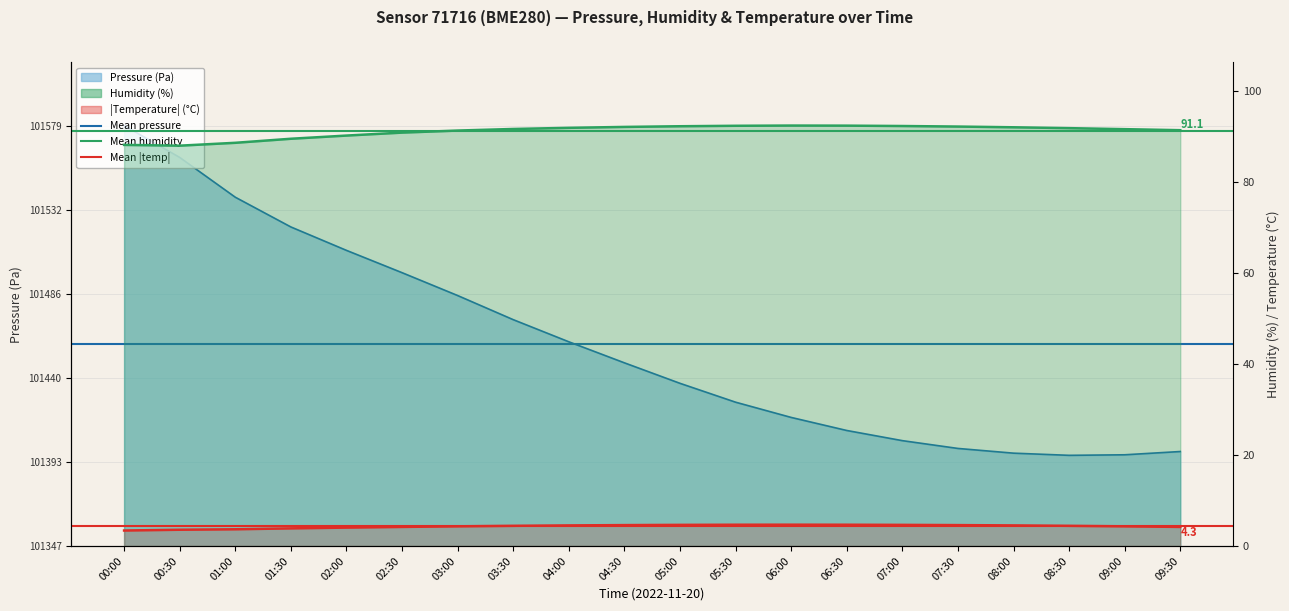

At 00:00, list the series in order from smallest to largest.

Mean |temperature|, Mean humidity, Mean pressure offset